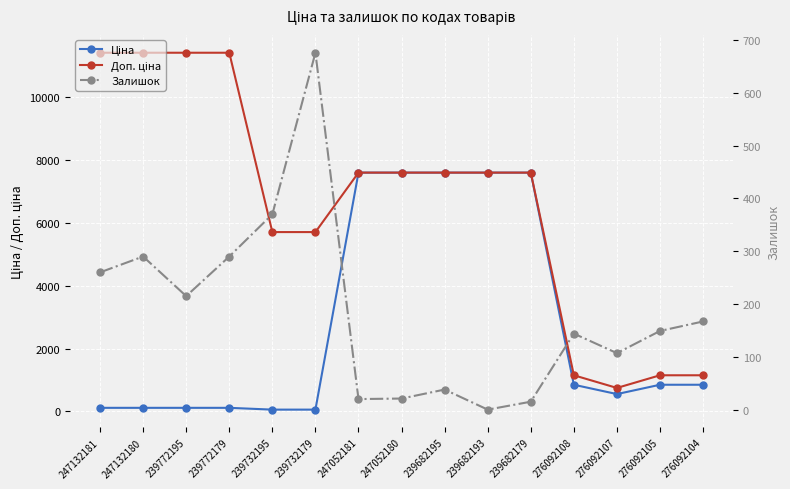

True or false: Доп. ціна and Залишок cross at least once.

False